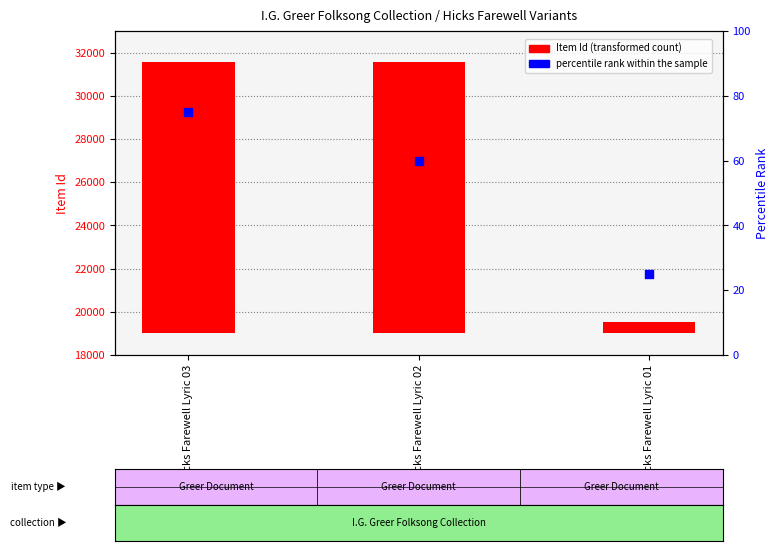

Which series contains the highest Y value?

Item Id (transformed count)